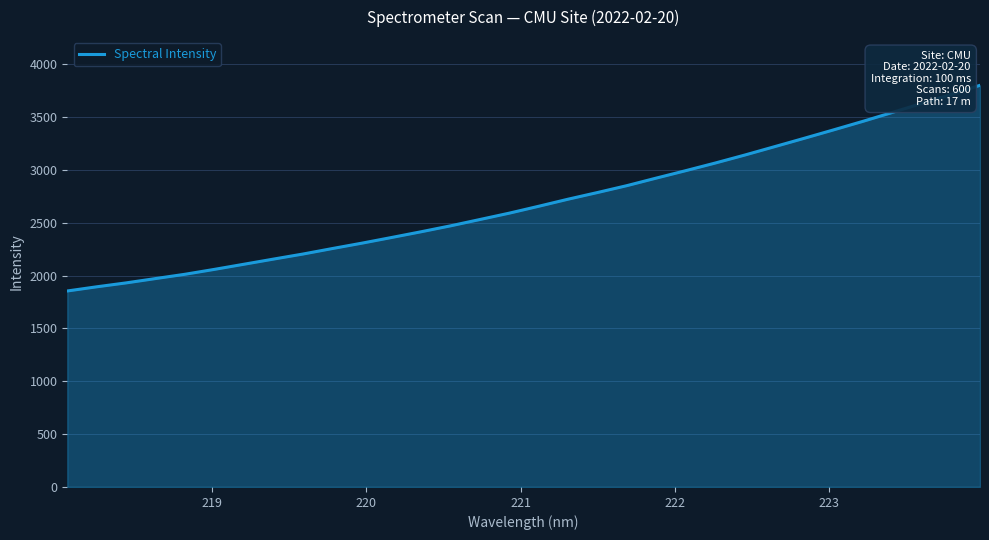

What is the maximum value shown in the chart?

3801.4